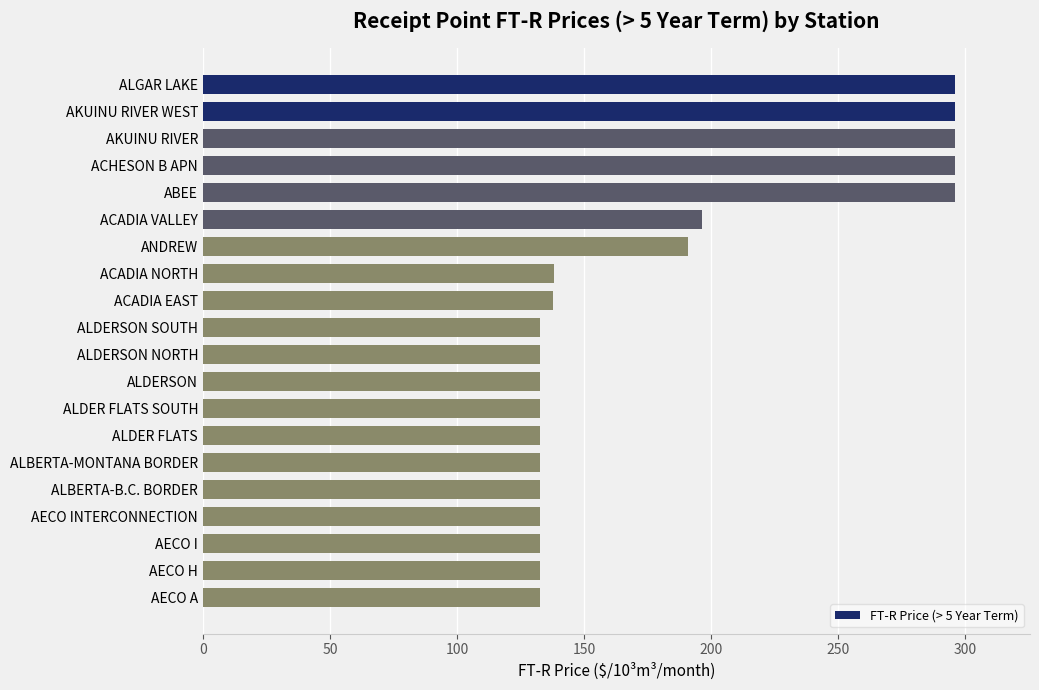

What is the minimum value shown in the chart?

132.8